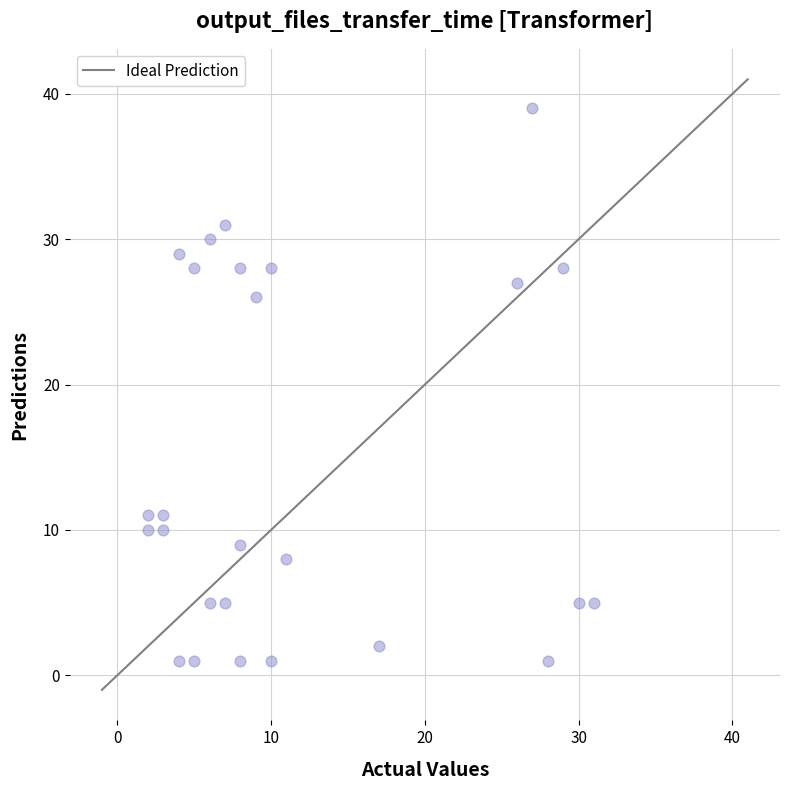

What is the range of X values (max minus min)?

29